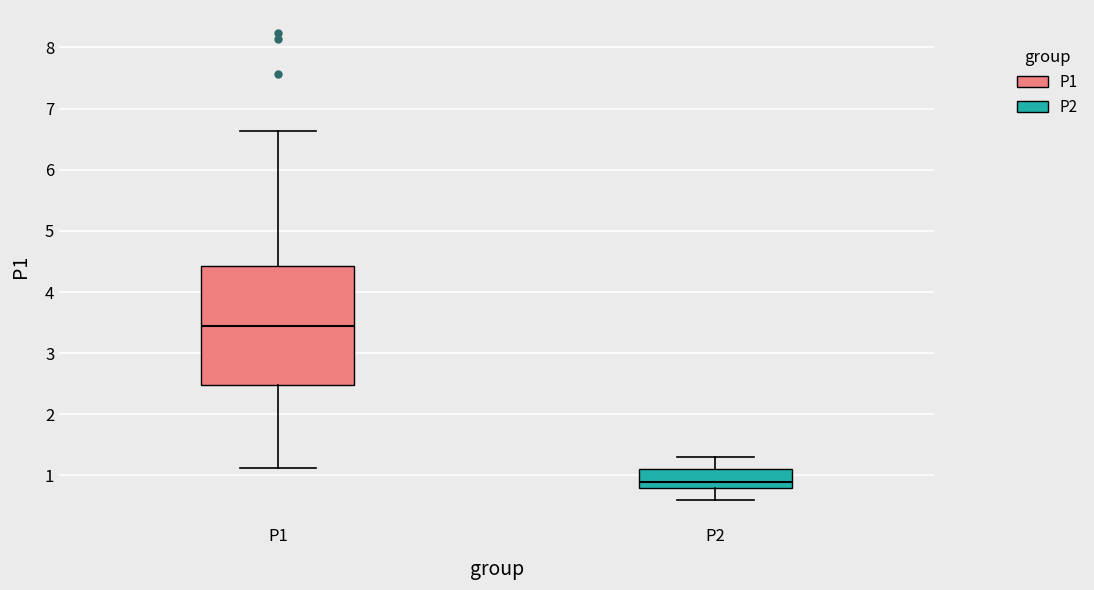

Which box's median line is the highest?

P1